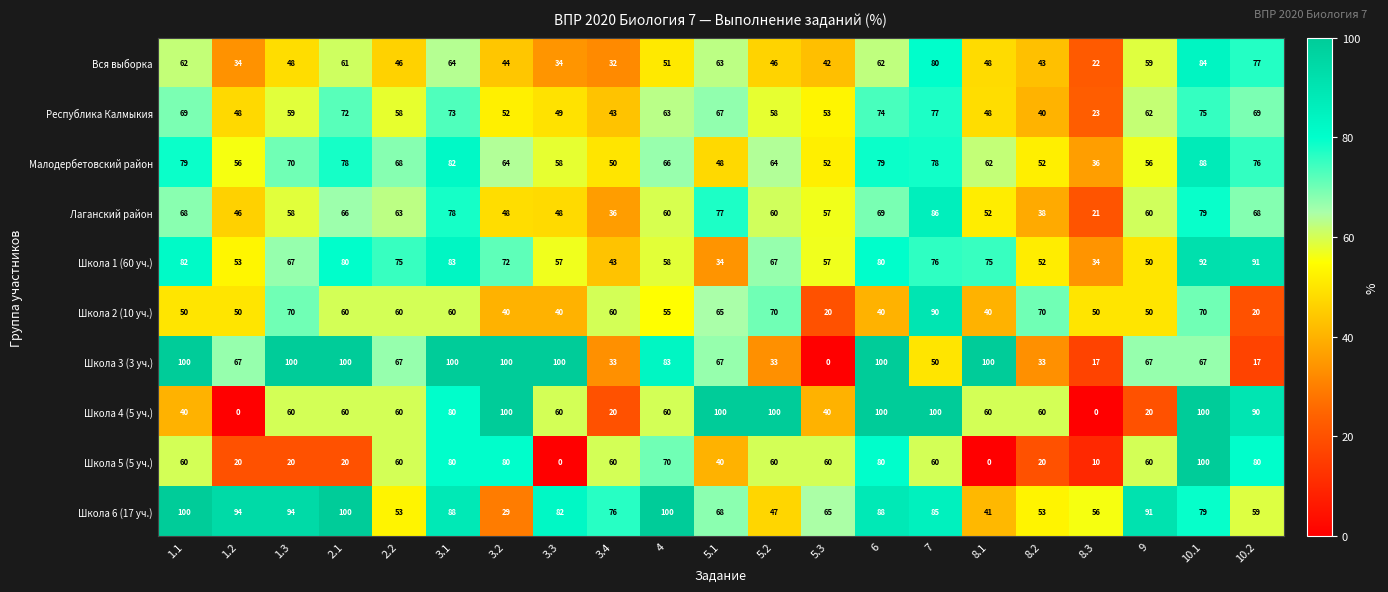

Between 2.2 and 3.1, which series saw the biggest shift?

Школа 6 (17 уч.)